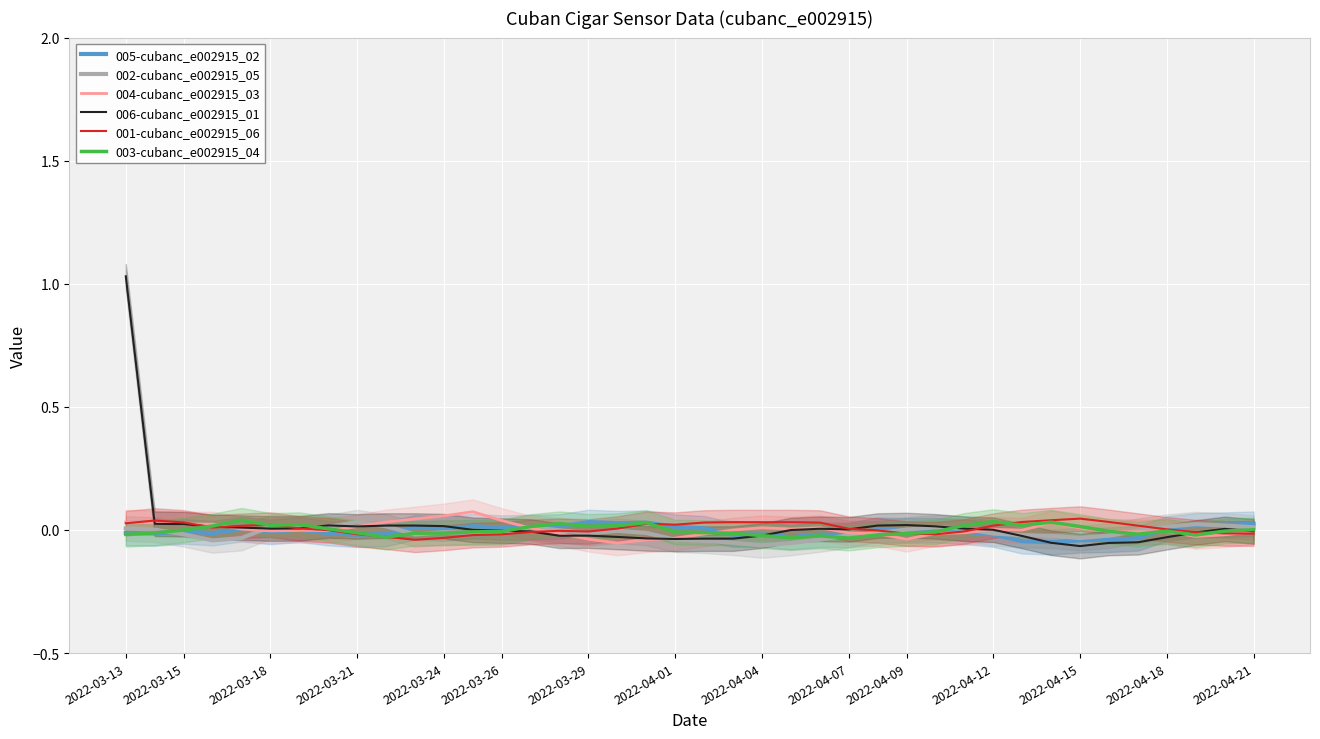

Is the value of 001-cubanc_e002915_06 at 2022-03-18 greater than the value of 005-cubanc_e002915_02 at 30?

Yes